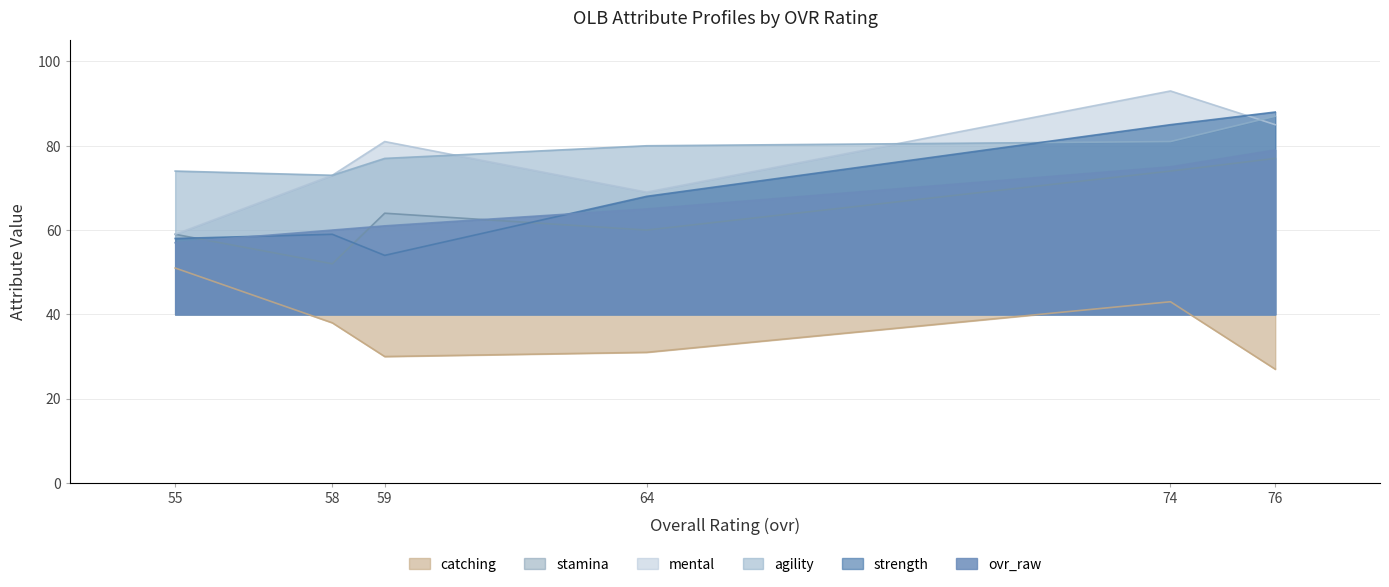

At which category does the chart reach its peak across all series?

74